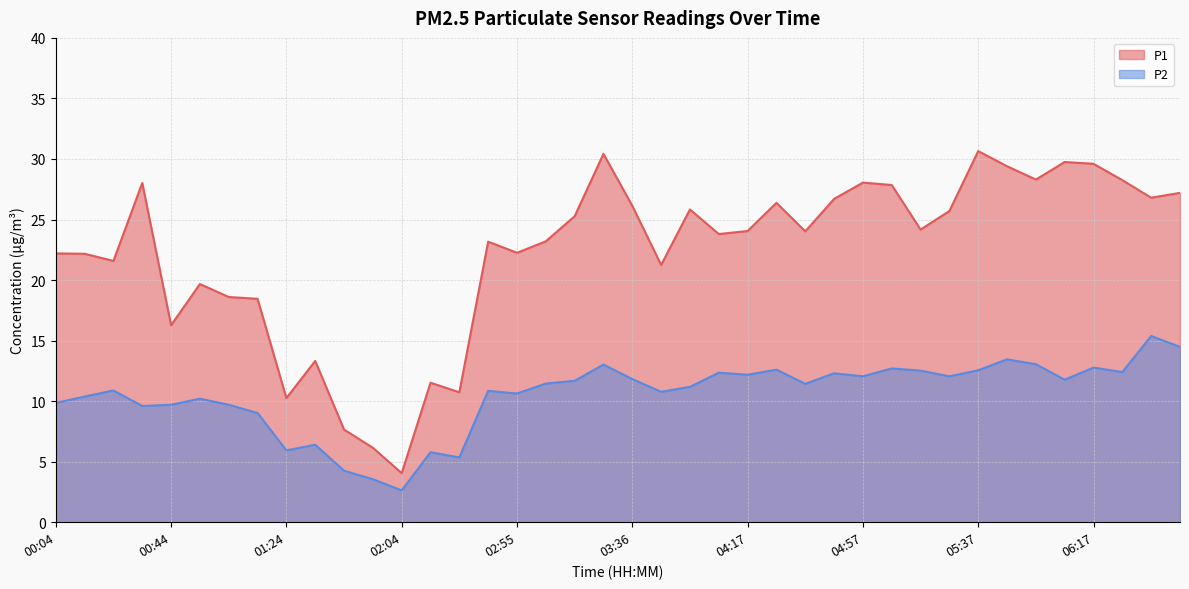

What is the label of the 4th point from the right?

06:17